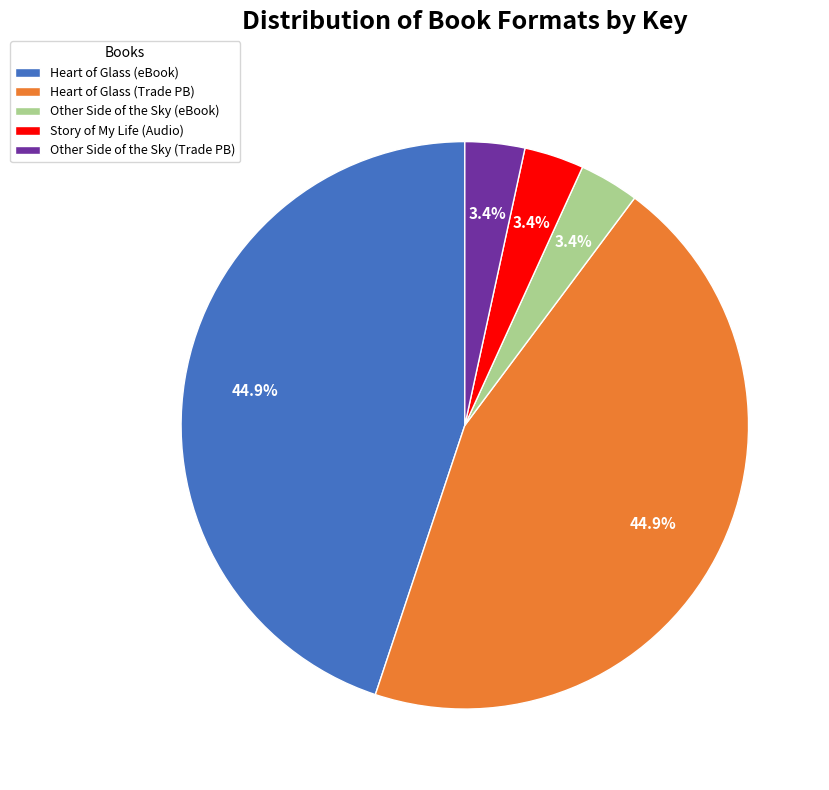

Is there a majority slice in this chart?

No